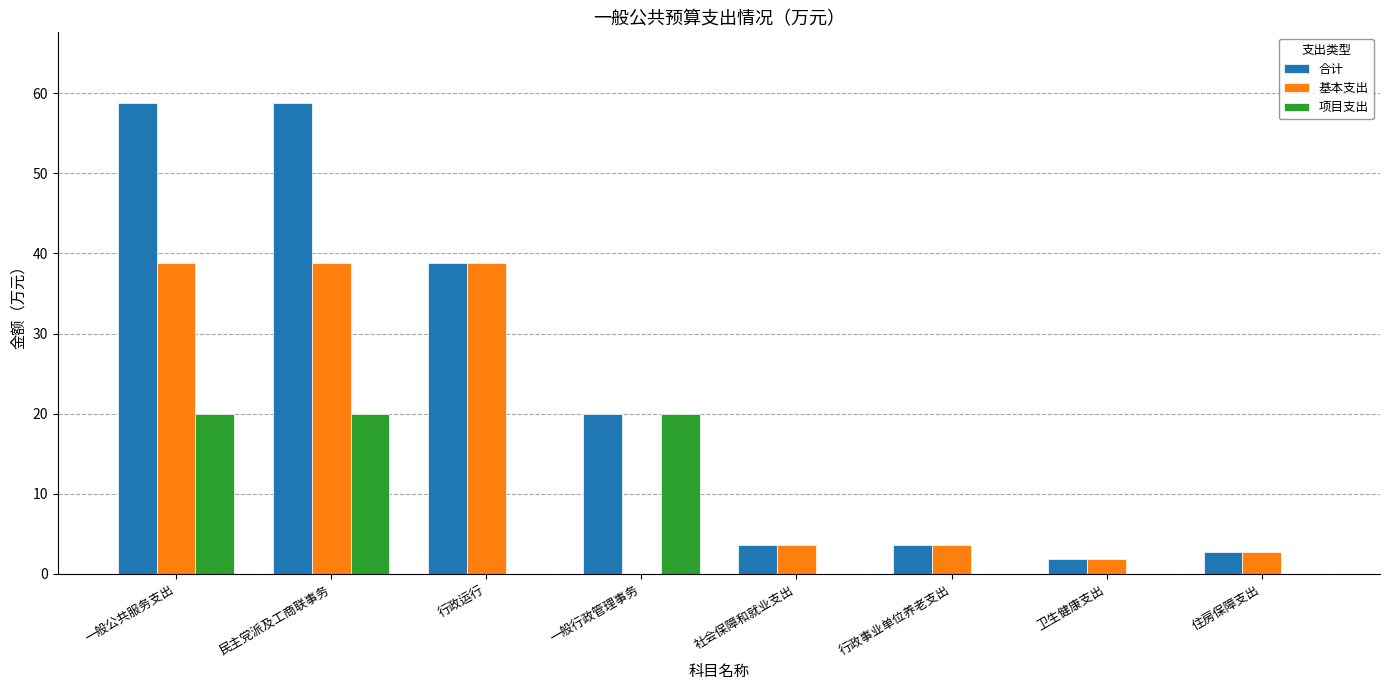

Which series has the largest total across all categories?

合计